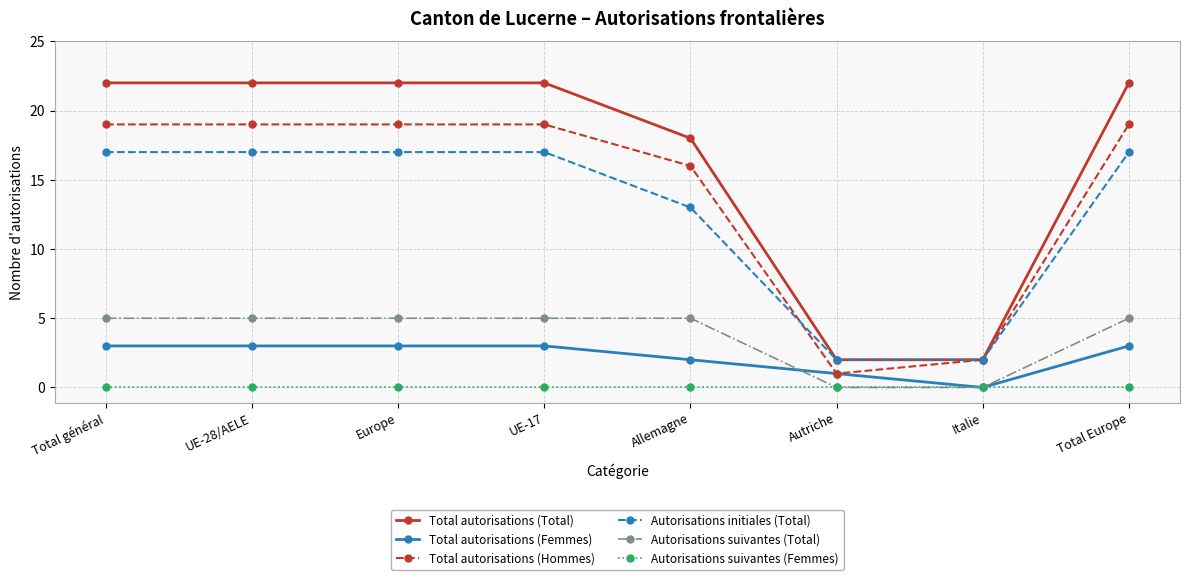

At how many categories does at least one series exceed 21?

5